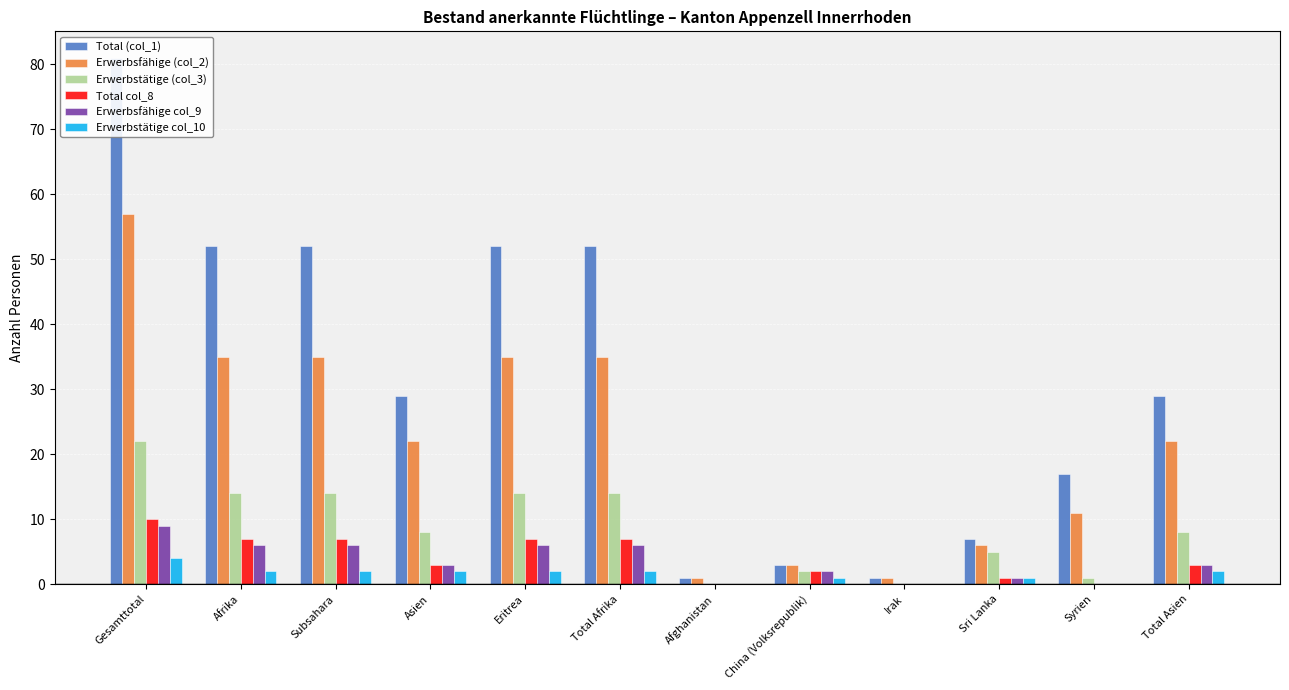

What is the approximate value of Erwerbstätige (col_3) at Total Asien?

8